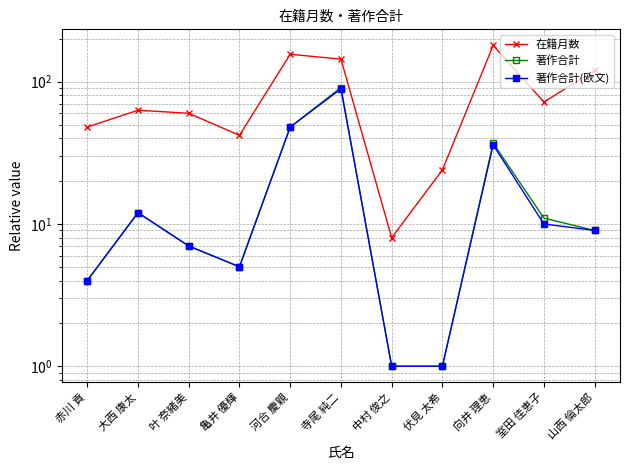

At how many categories does at least one series exceed 163?

1